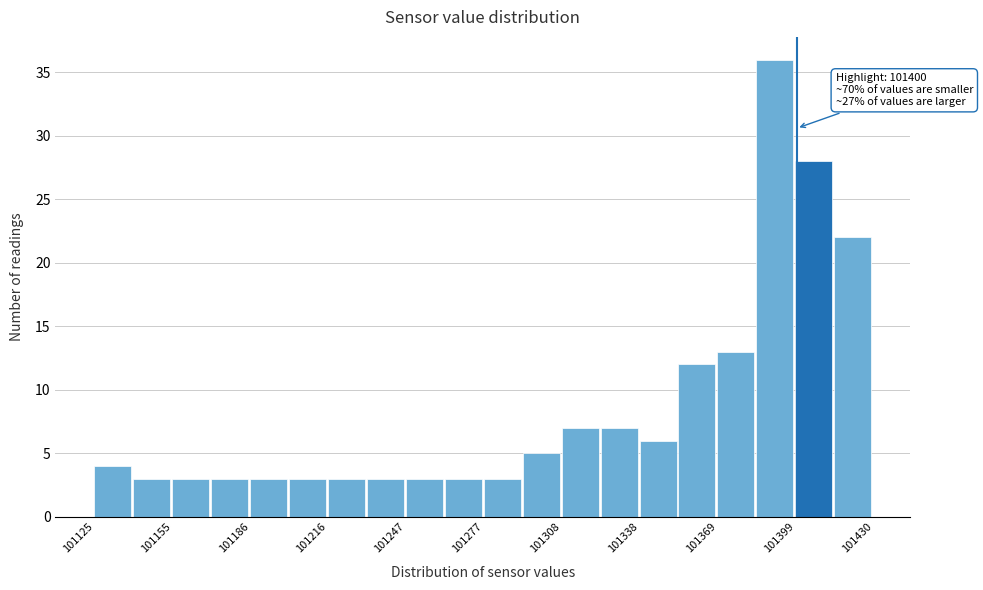

Around what value on the x-axis is the tallest bar? Give the approximate position of its centre, as read against the axis.

101390